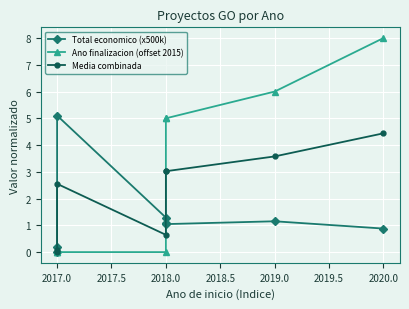

Is the value of Total economico (x500k) at 2017.0 greater than the value of Ano finalizacion (offset 2015) at 2017.0?

Yes